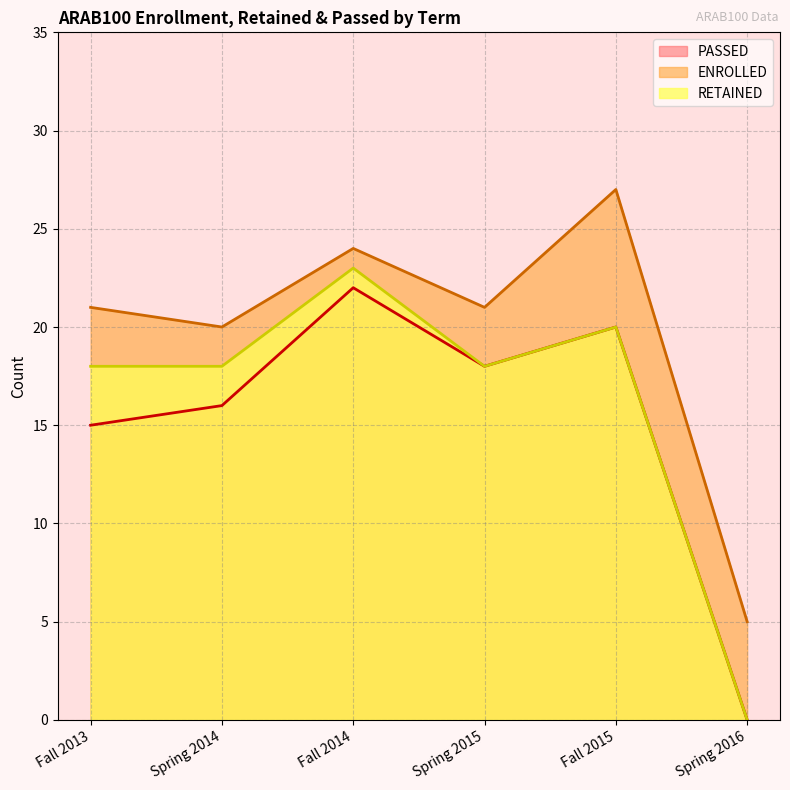

Reading left to right, transcribe all the data shown in this chart.

PASSED: Fall 2013=15	Spring 2014=16	Fall 2014=22	Spring 2015=18	Fall 2015=20	Spring 2016=0
ENROLLED: Fall 2013=21	Spring 2014=20	Fall 2014=24	Spring 2015=21	Fall 2015=27	Spring 2016=5
RETAINED: Fall 2013=18	Spring 2014=18	Fall 2014=23	Spring 2015=18	Fall 2015=20	Spring 2016=0